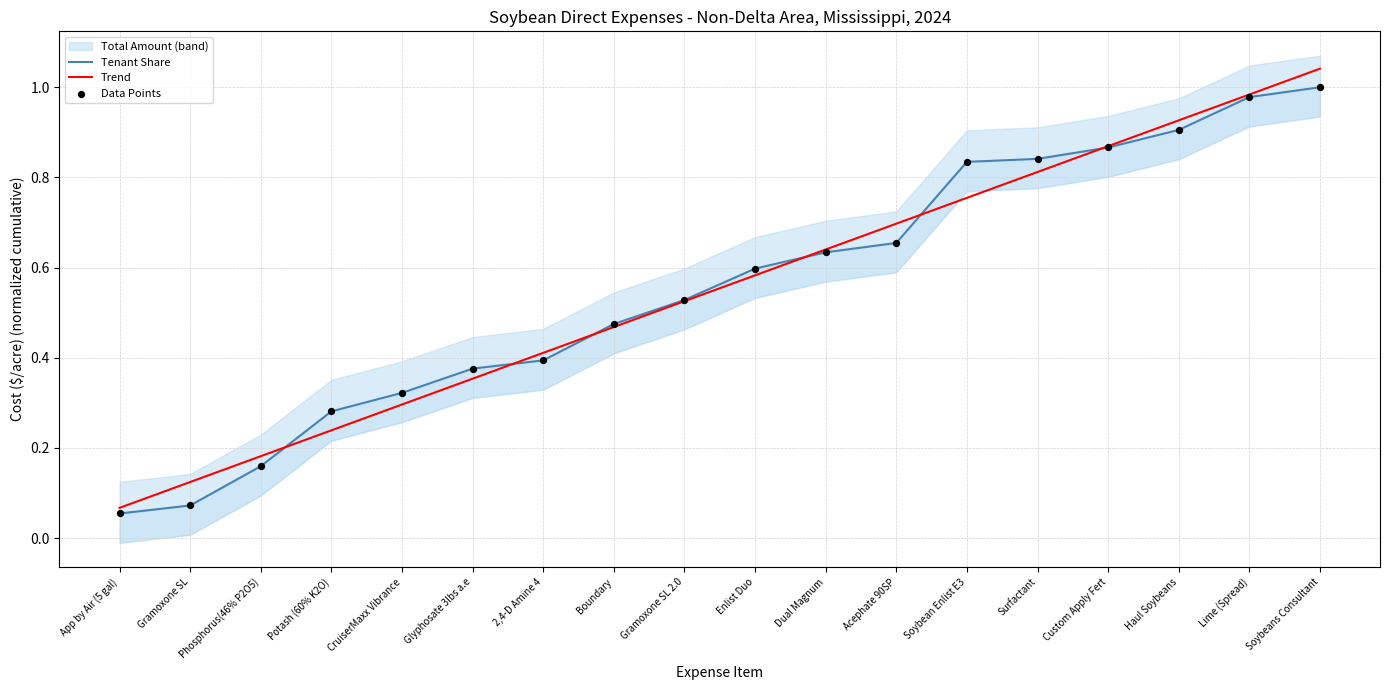

Which series reaches the maximum Y coordinate?

Trend